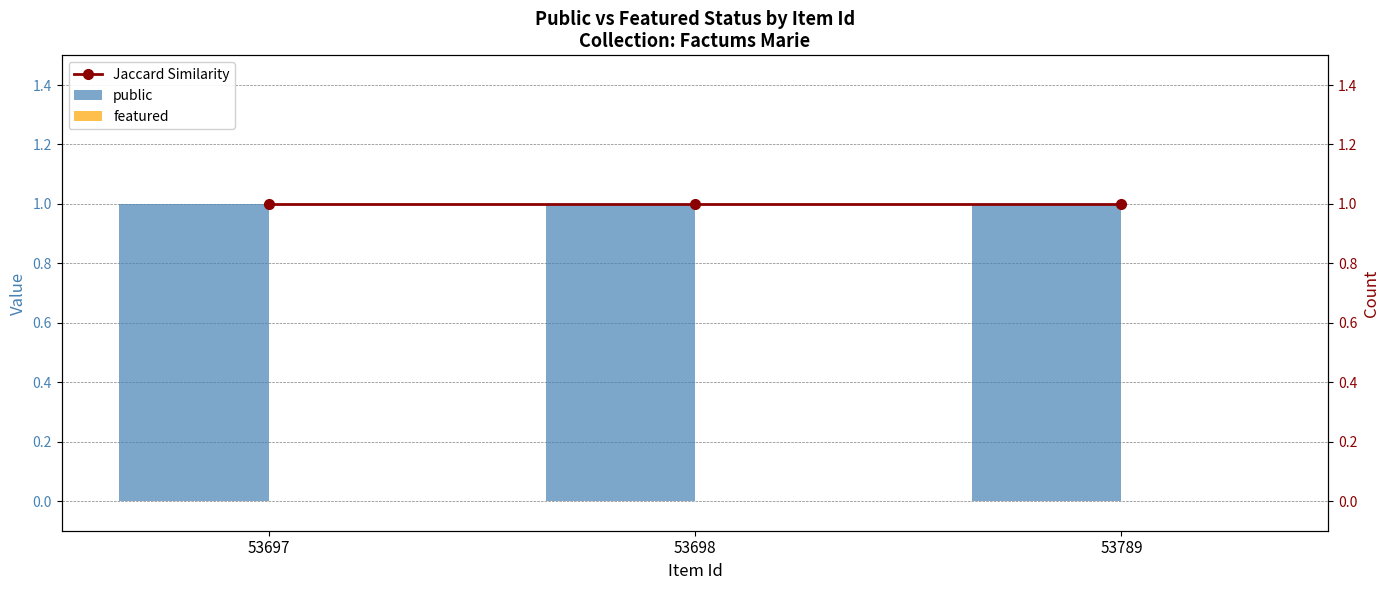

Which category has the highest value across all series?

53697